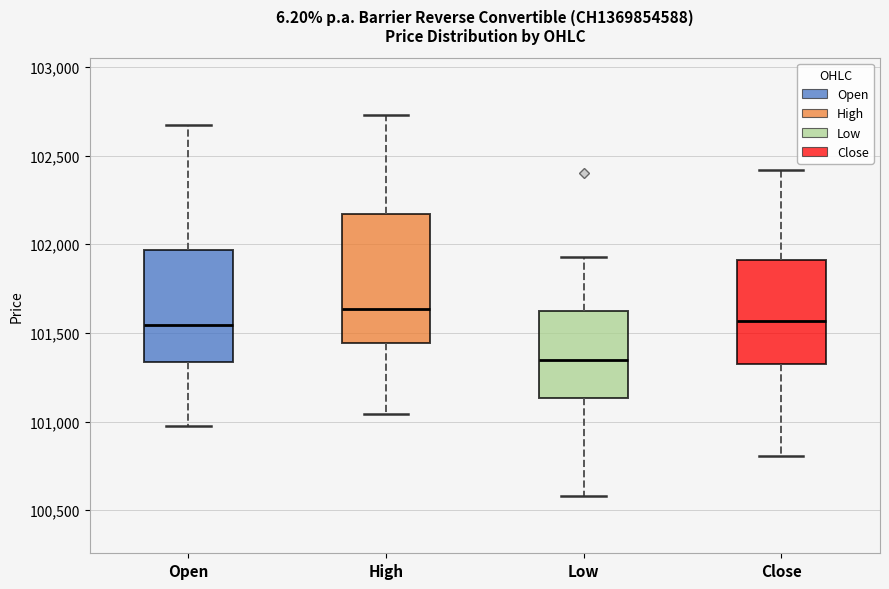

Reading left to right, transcribe this box plot: for each box, give where its median line is, the range the box spans, and where its two whiskers end, as read against the y-axis. The values are not printed on the chart, so give them approximately, as read against the axis.

Open: median 101550, box 101350 to 101950, whiskers 101000 to 102650
High: median 101650, box 101450 to 102150, whiskers 101050 to 102750
Low: median 101350, box 101150 to 101650, whiskers 100600 to 101950
Close: median 101550, box 101350 to 101900, whiskers 100800 to 102400